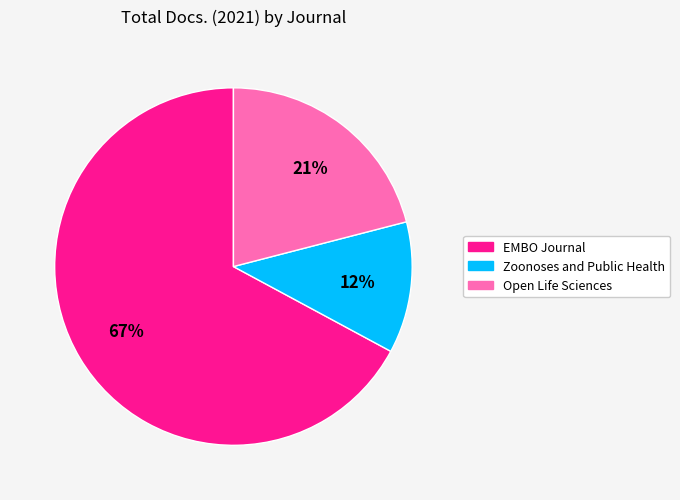

Do Open Life Sciences and Zoonoses and Public Health together represent more than half of the pie?

No